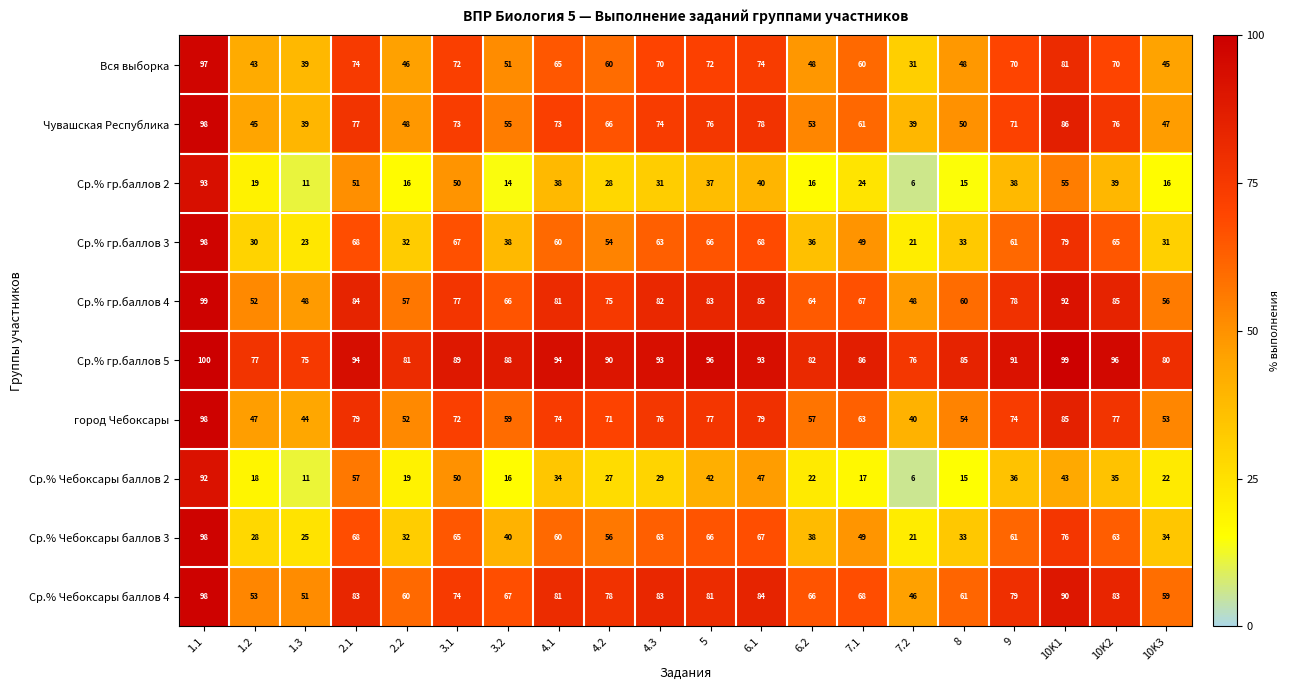

How many categories are shown in the chart?

20